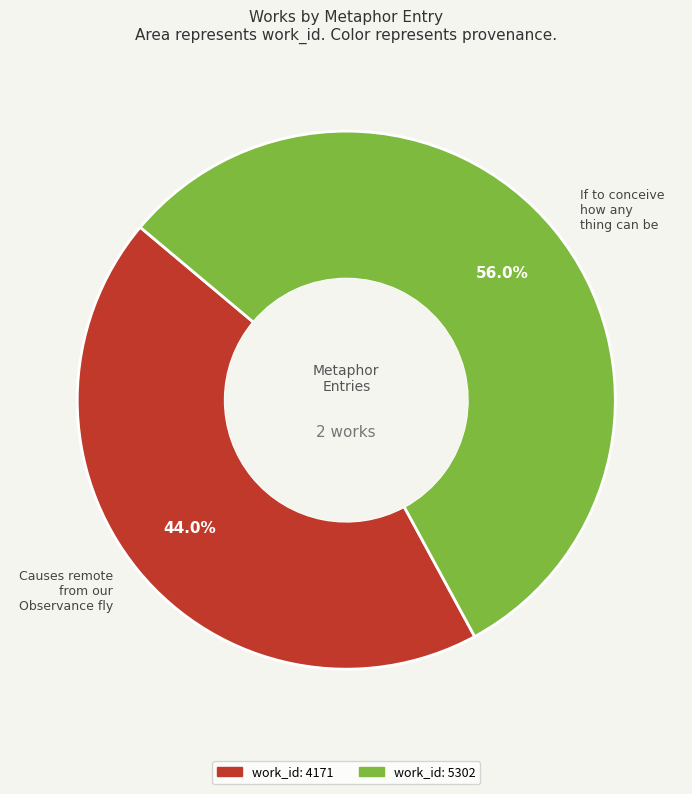

True or false: Causes remote from our Observance fly accounts for 53% of the total.

False